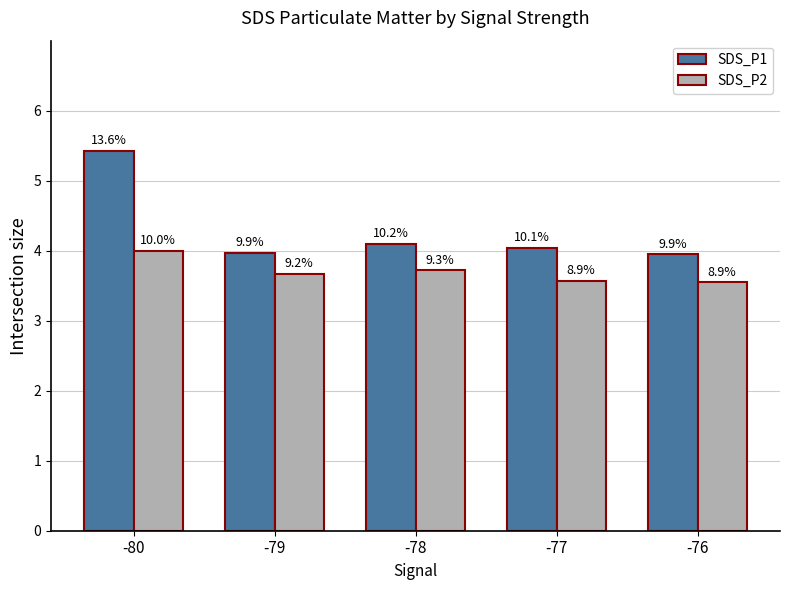

At which category is the sum across all series the highest?

-80